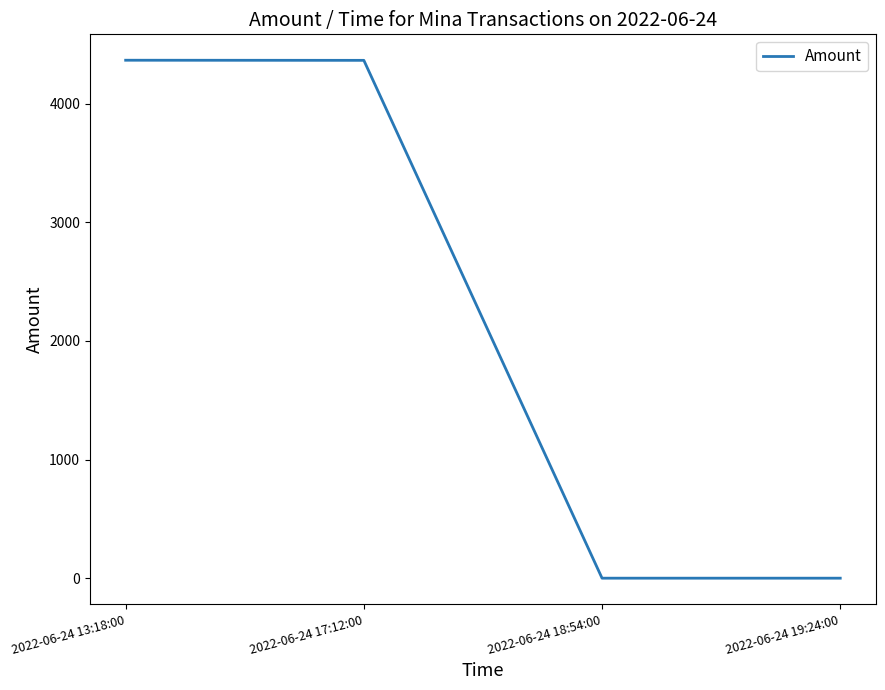

What is the difference between the maximum and minimum values?

4363.8